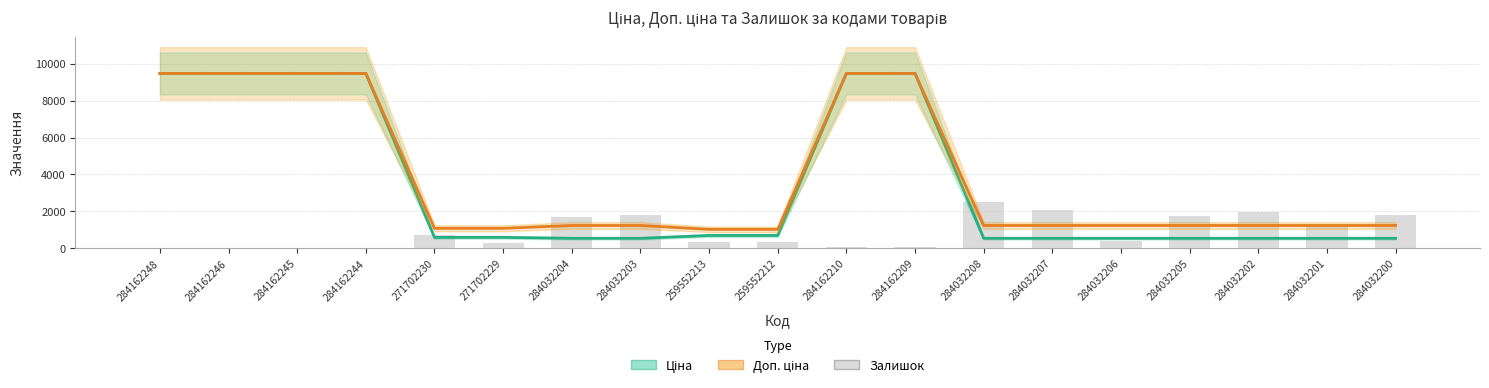

What is the approximate value of Залишок at 284162210?

57.0